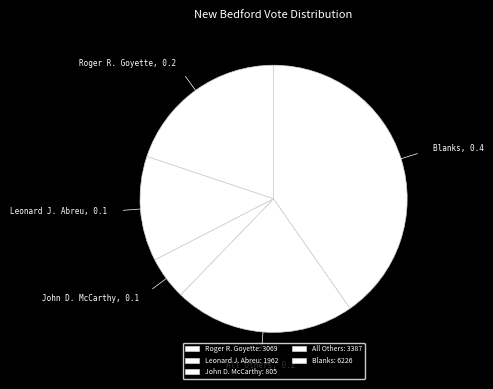

Combined, do All Others and John D. McCarthy account for over 50%?

No